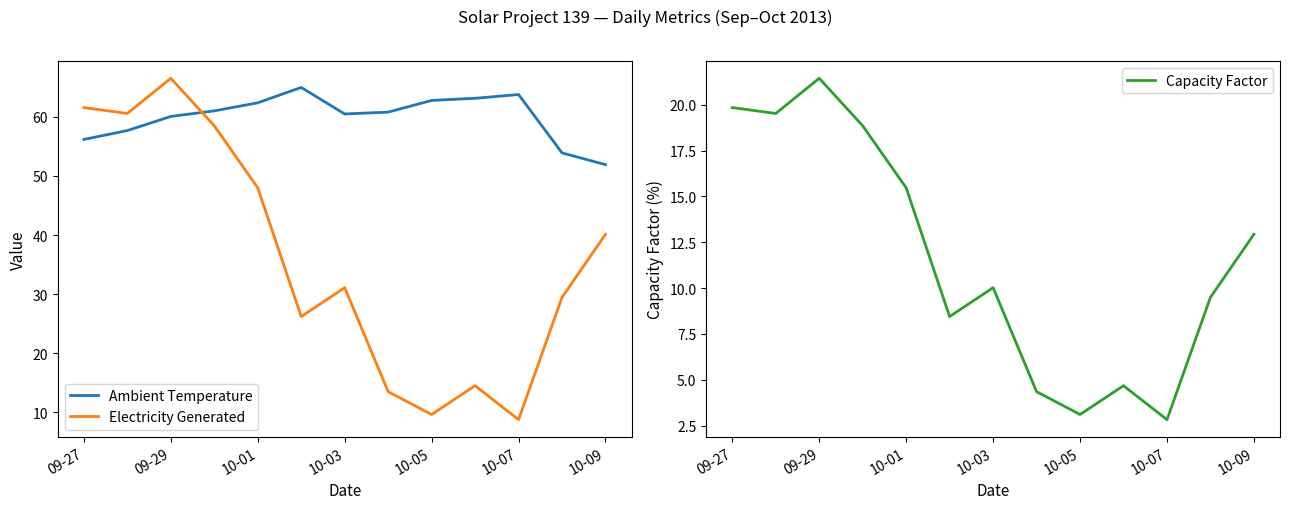

How many values in the Capacity Factor series exceed 10?

7